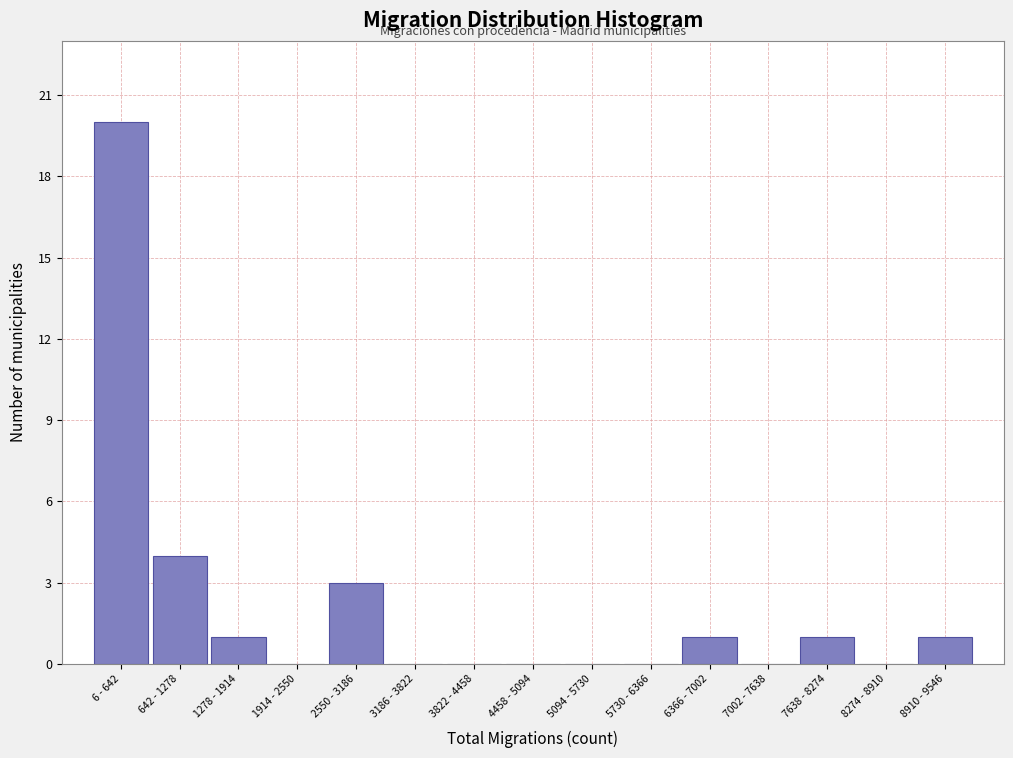

Reading left to right, extract all data points from this chart.

6 - 642=20	642 - 1278=4	1278 - 1914=1	1914 - 2550=0	2550 - 3186=3	3186 - 3822=0	3822 - 4458=0	4458 - 5094=0	5094 - 5730=0	5730 - 6366=0	6366 - 7002=1	7002 - 7638=0	7638 - 8274=1	8274 - 8910=0	8910 - 9546=1